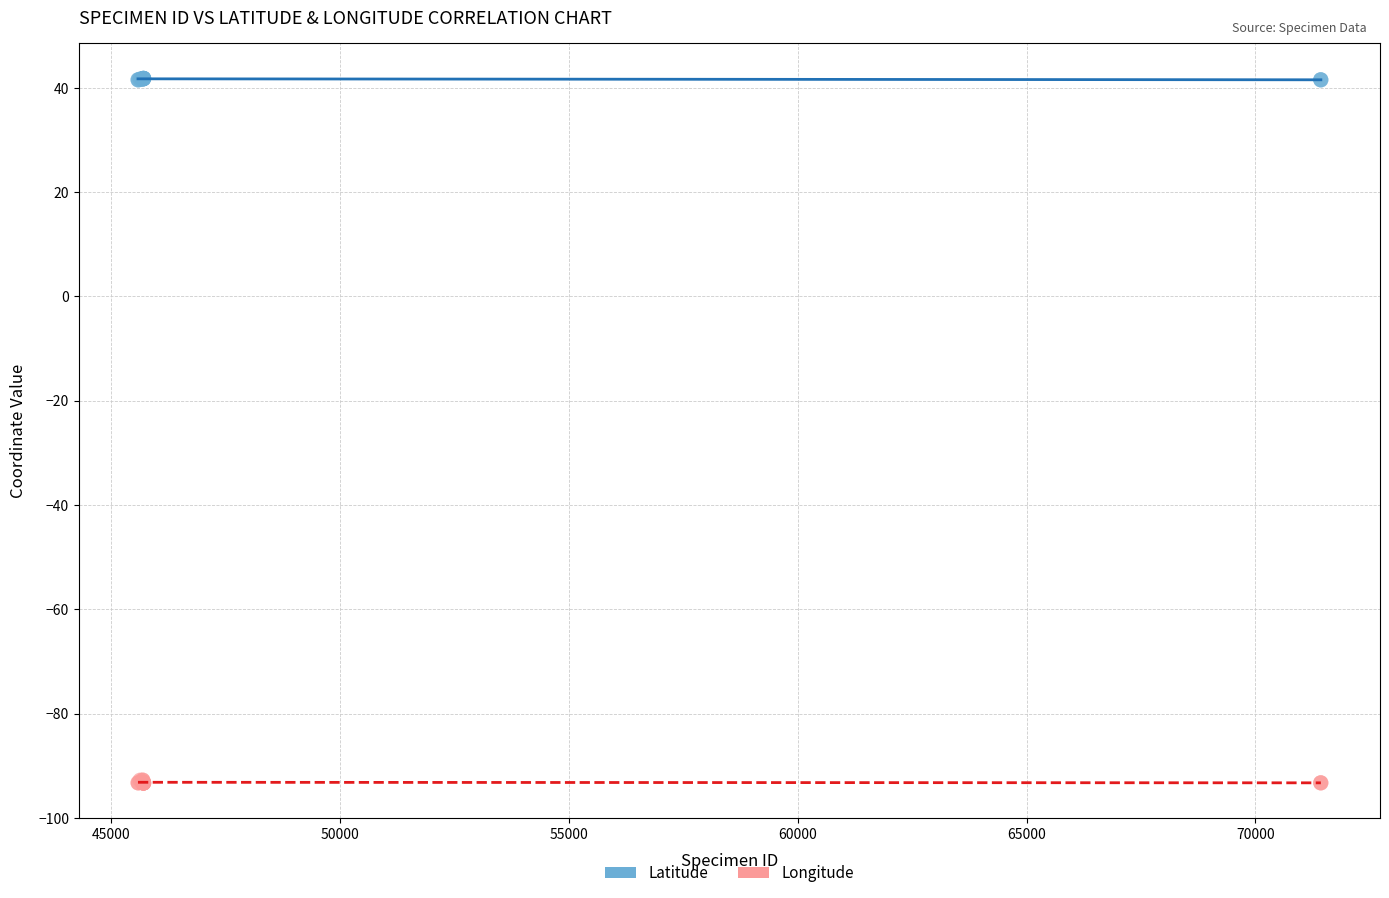

Which series reaches the minimum Y coordinate?

Longitude